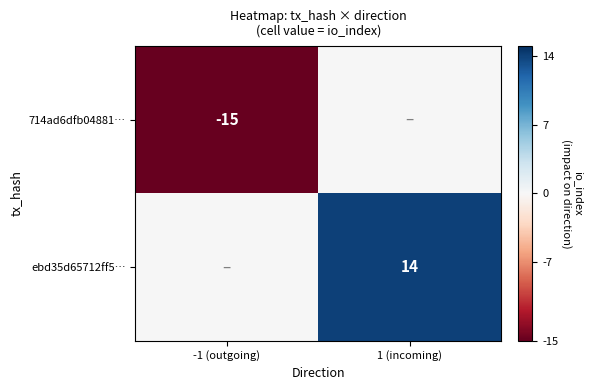

Is the value of ebd35d65712ff5… at 1 (incoming) greater than the value of 714ad6dfb04881… at -1 (outgoing)?

Yes